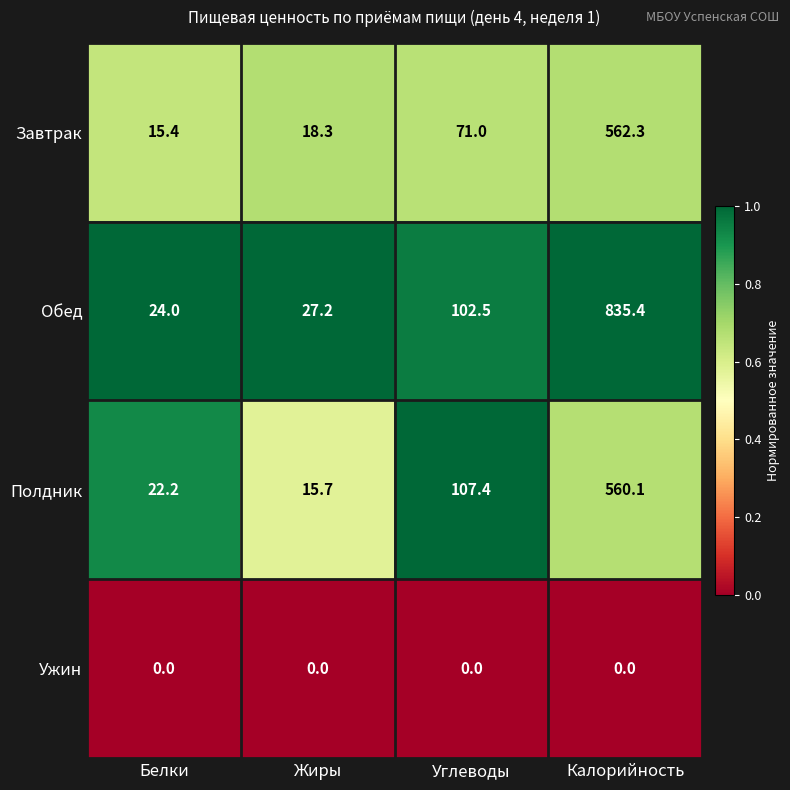

Reading right to left, transcribe all the data shown in this chart.

Завтрак: Калорийность=562.3	Углеводы=71.0	Жиры=18.3	Белки=15.4
Обед: Калорийность=835.4	Углеводы=102.5	Жиры=27.2	Белки=24.0
Полдник: Калорийность=560.1	Углеводы=107.4	Жиры=15.7	Белки=22.2
Ужин: Калорийность=0.0	Углеводы=0.0	Жиры=0.0	Белки=0.0